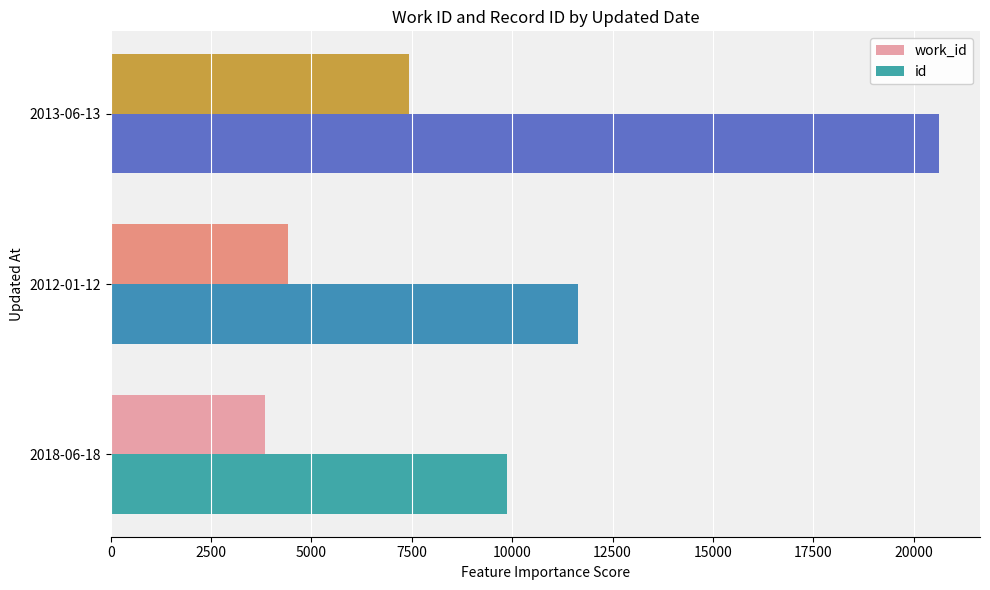

What is the greatest value displayed?

20623